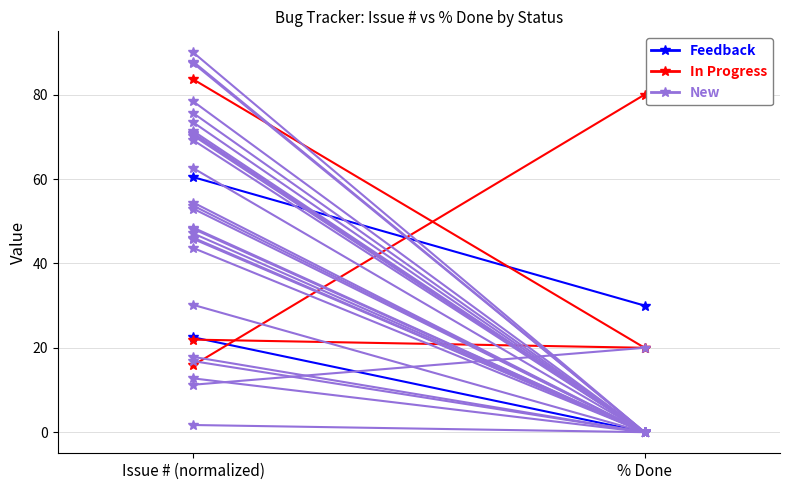

What are all the series names shown in the legend?

Feedback, In Progress, New